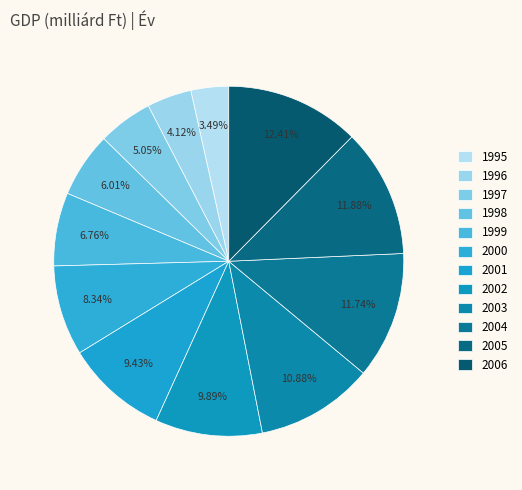

What is the largest slice in the pie chart?

2006